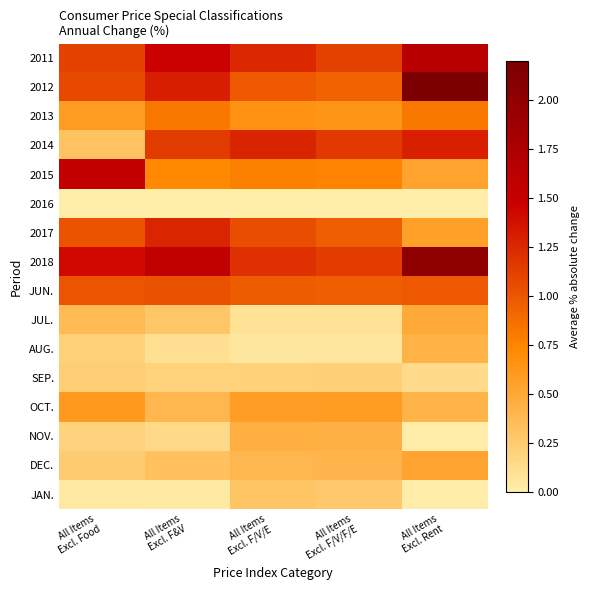

List the series in order of their peak value, highest first.

2012, 2018, 2011, 2015, 2014, 2017, JUN., 2013, OCT., DEC., JUL., NOV., AUG., JAN., SEP., 2016